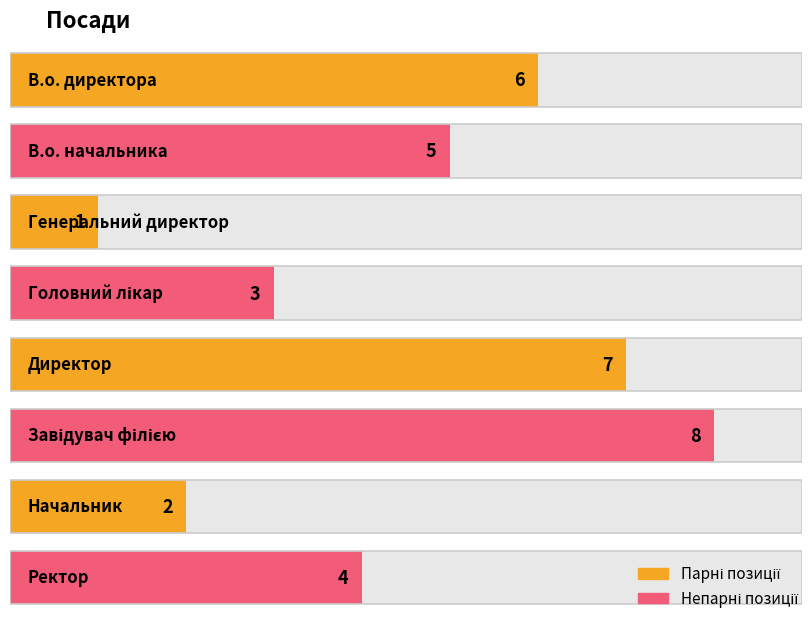

What position from the right is Завідувач філією?

3